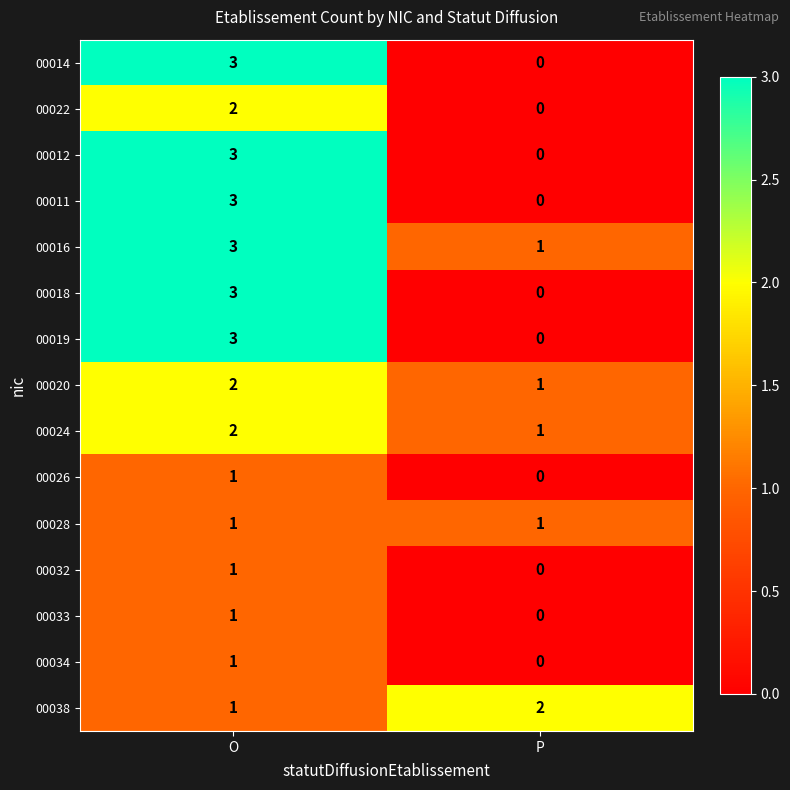

Which category has the highest value across all series?

O